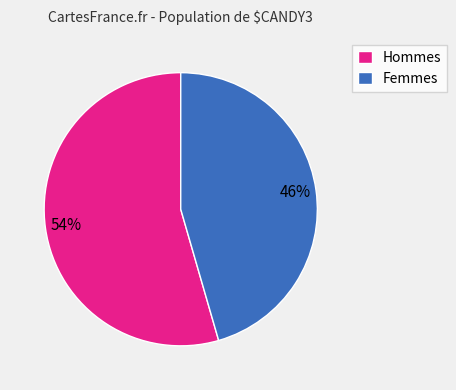

Between Hommes and Femmes, which is larger?

Hommes